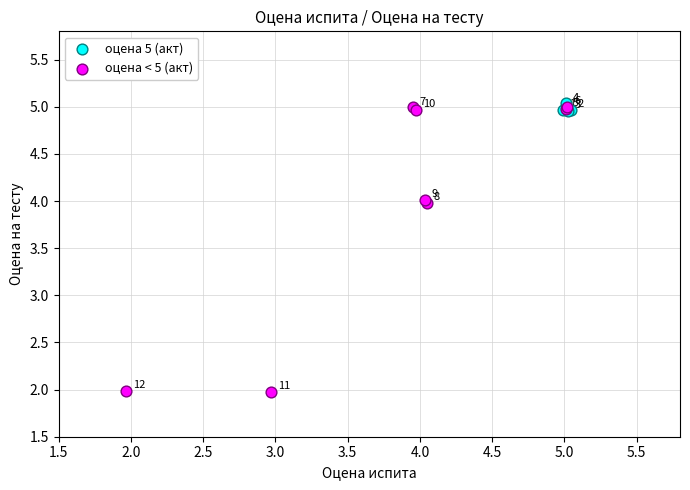

Which series reaches the minimum Y coordinate?

оцена < 5 (акт)